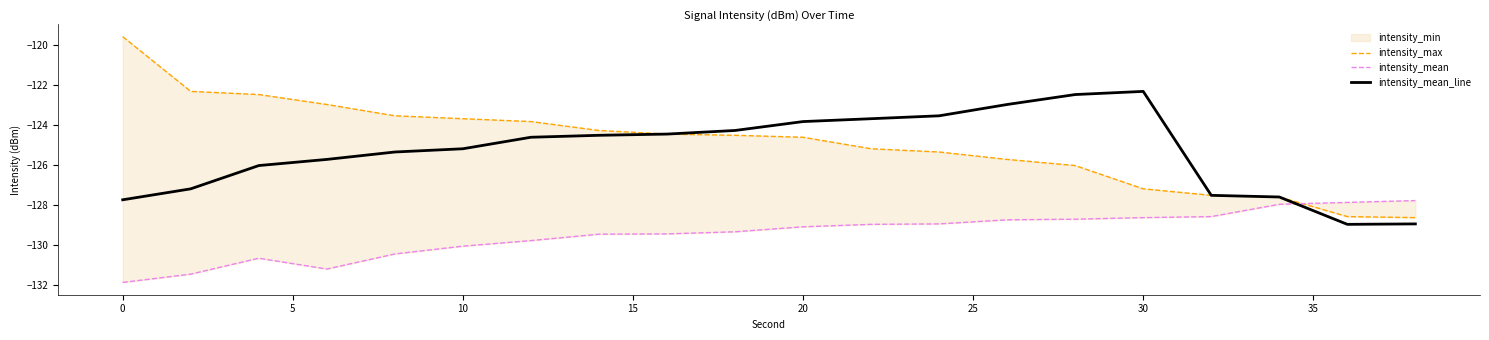

True or false: intensity_max and intensity_mean_line cross at least once.

False